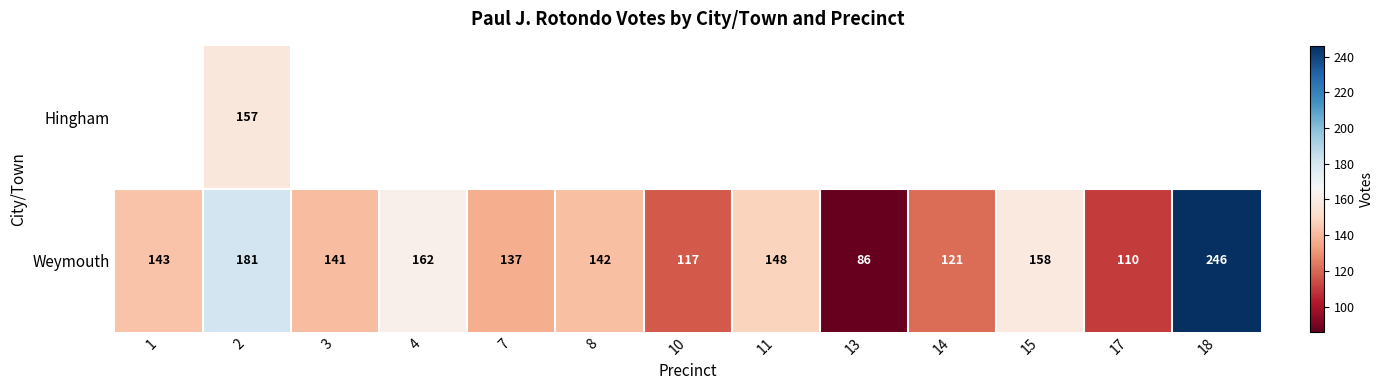

How many data points in Weymouth are less than 142?

6